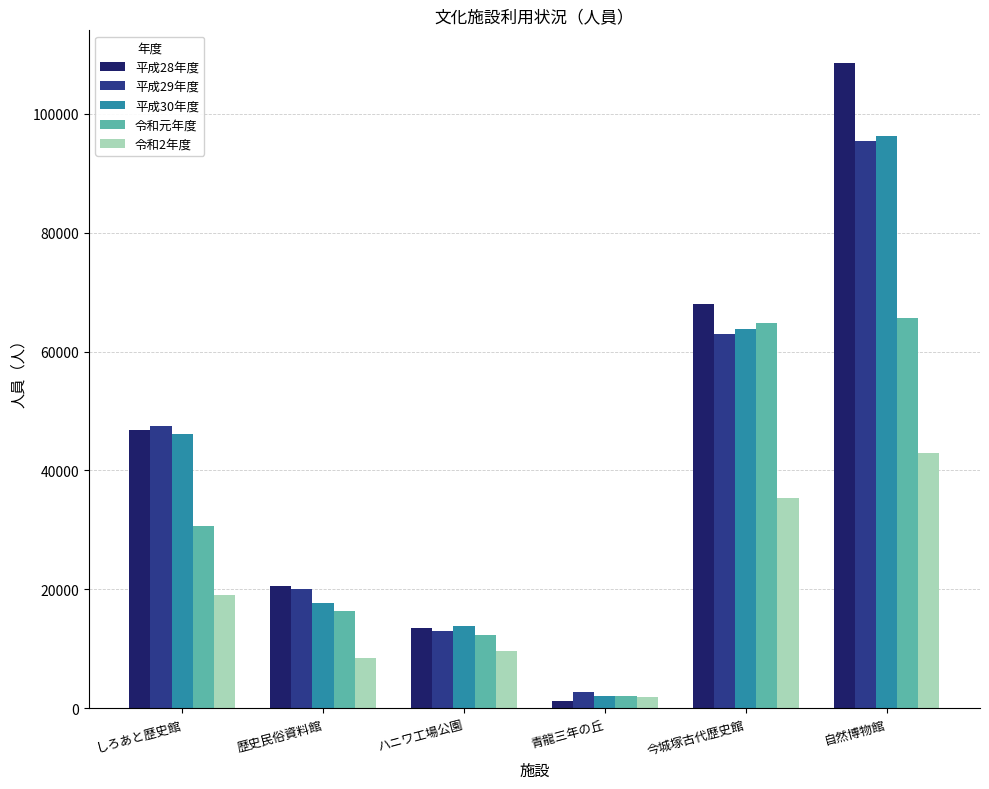

What is the label of the 1st bar from the left?

しろあと歴史館